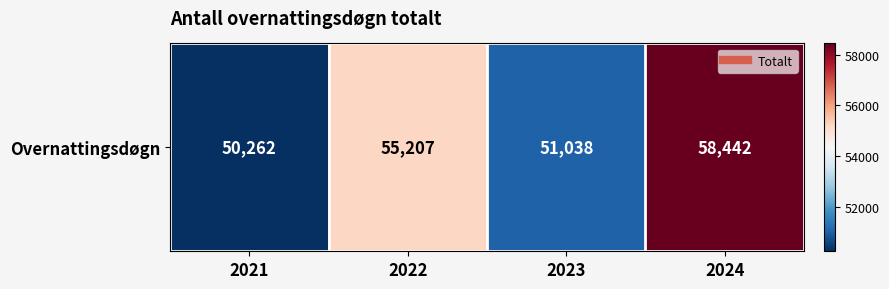

Between 2023 and 2022, which is larger?

2022